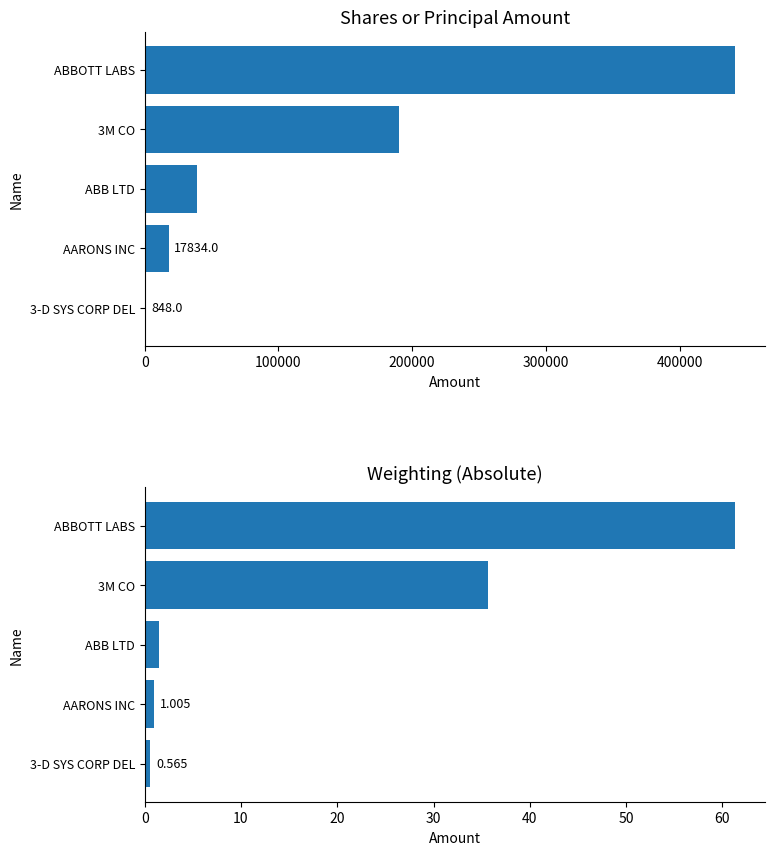

What is the value of the Weighting bar at the 2nd from the left?

1.0